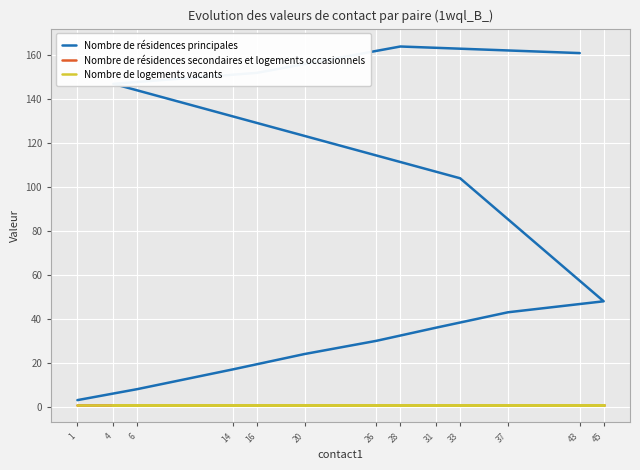

Rank the series by their maximum value, from lowest to highest.

Nombre de résidences secondaires et logements occasionnels, Nombre de logements vacants, Nombre de résidences principales